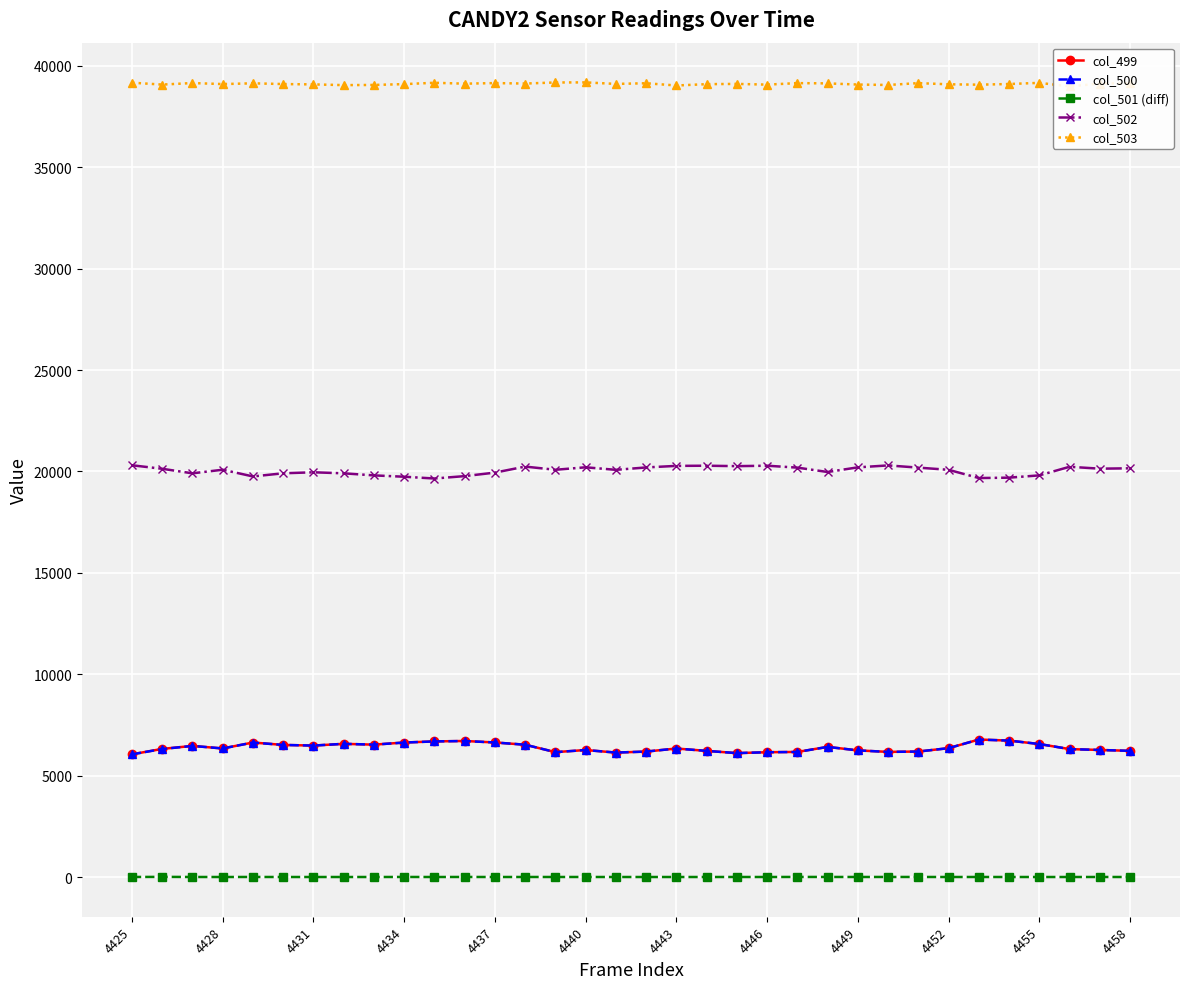

True or false: col_501 (diff) has more than 1 points higher than both neighbors.

True